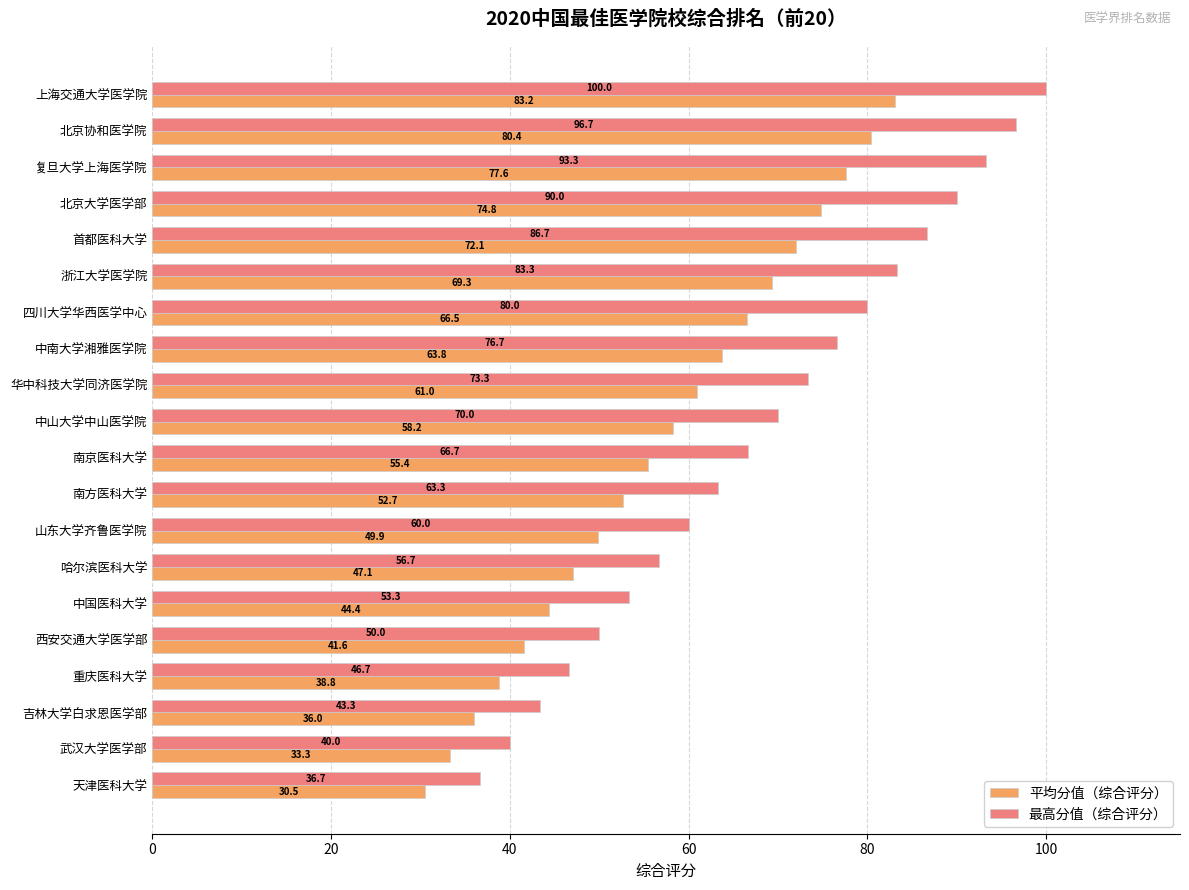

Between 复旦大学上海医学院 and 华中科技大学同济医学院, which series saw the biggest shift?

最高分值（综合评分）